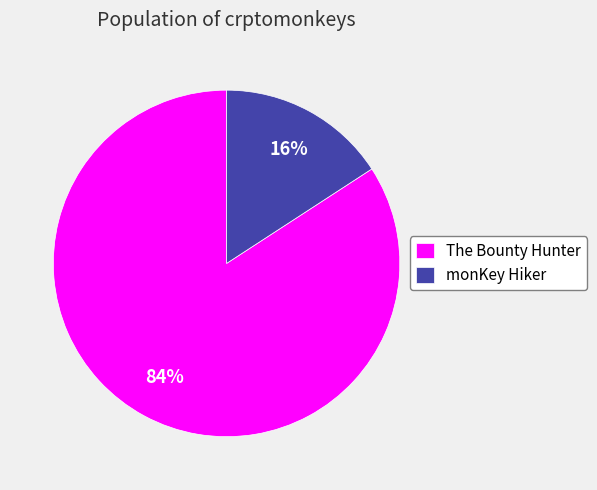

How many slices are in this pie chart?

2